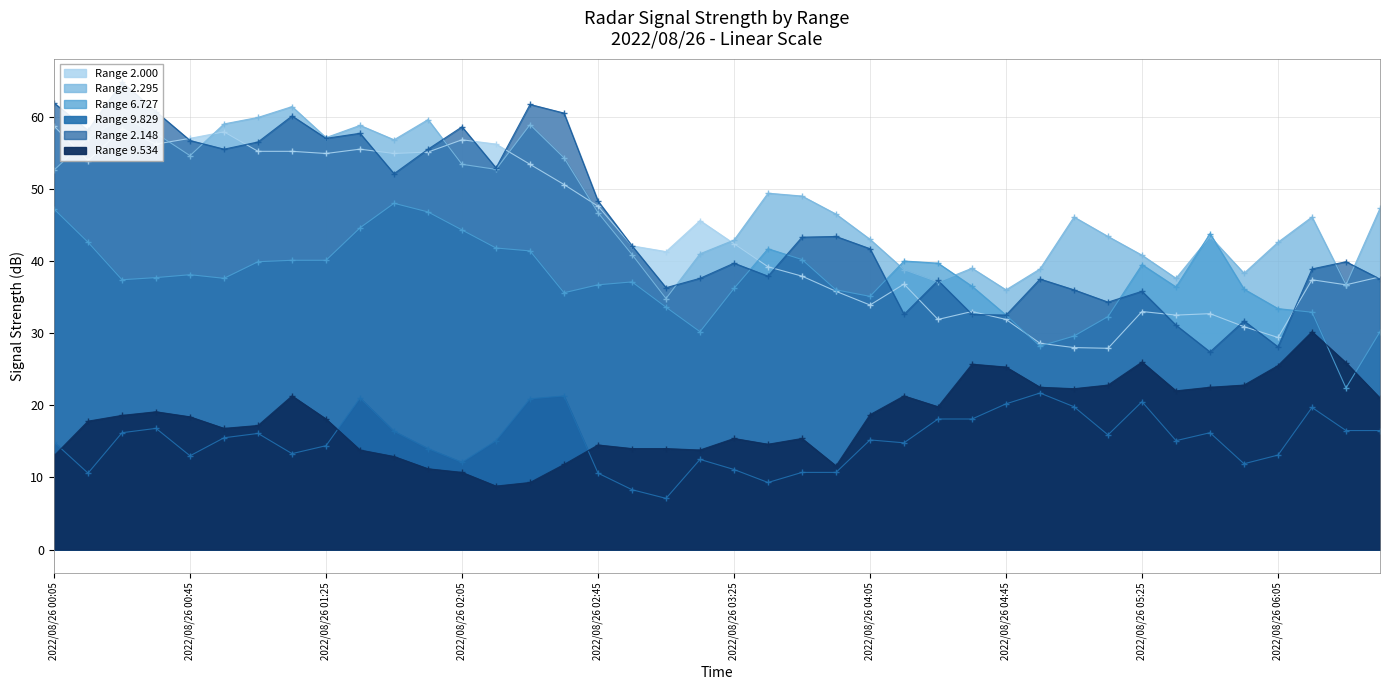

Is it true that  2.000 equals 56.2 at 2022/08/26 00:35?

True